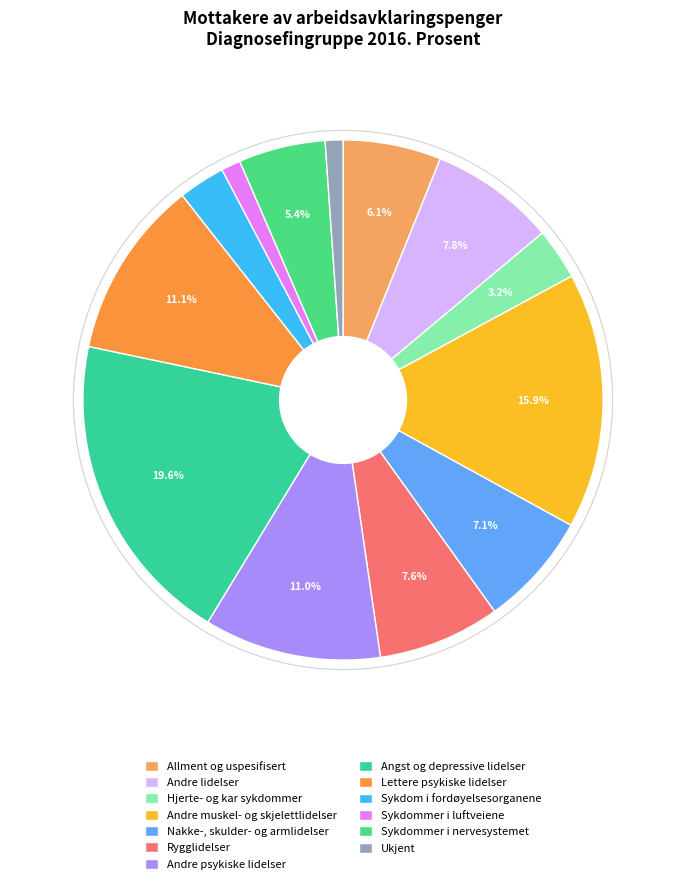

To the nearest percent, what is the average slice percentage?

8%